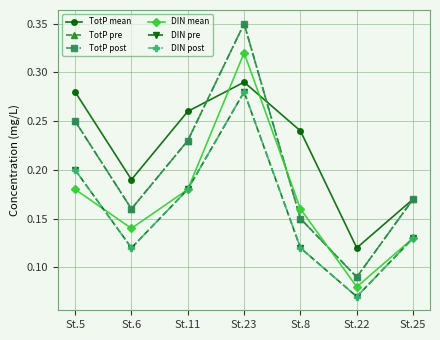

Reading left to right, list all the values displayed in this chart.

TotP mean: 0.3	0.2	0.3	0.3	0.2	0.1	0.2
TotP pre: 0.2	0.2	0.2	0.3	0.1	0.1	0.2
TotP post: 0.2	0.2	0.2	0.3	0.1	0.1	0.2
DIN mean: 0.2	0.1	0.2	0.3	0.2	0.1	0.1
DIN pre: 0.2	0.1	0.2	0.3	0.1	0.1	0.1
DIN post: 0.2	0.1	0.2	0.3	0.1	0.1	0.1